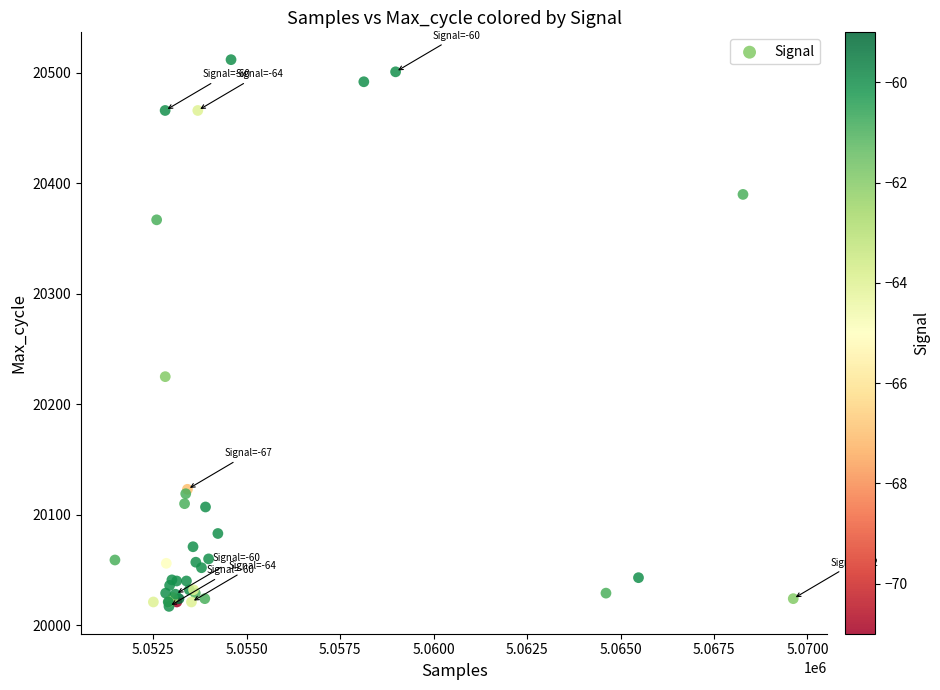

What Y value in the scatter plot is closest to 20264?

20225